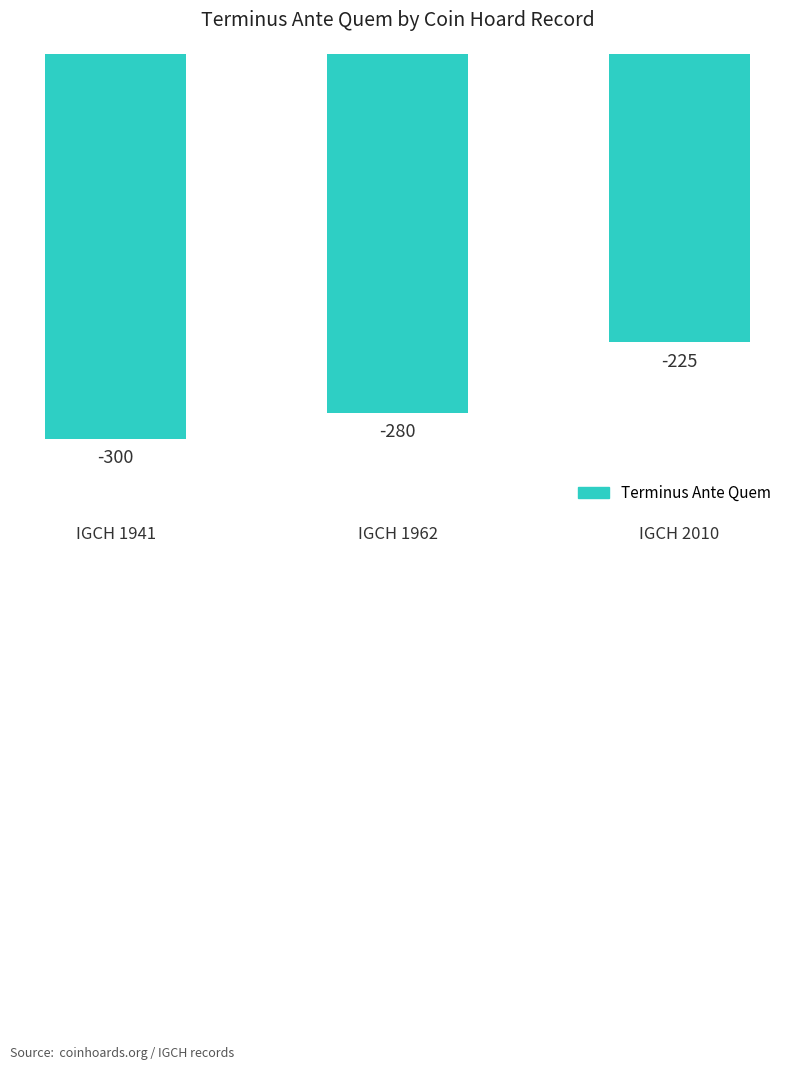

Which label corresponds to the largest value in the chart?

IGCH 2010